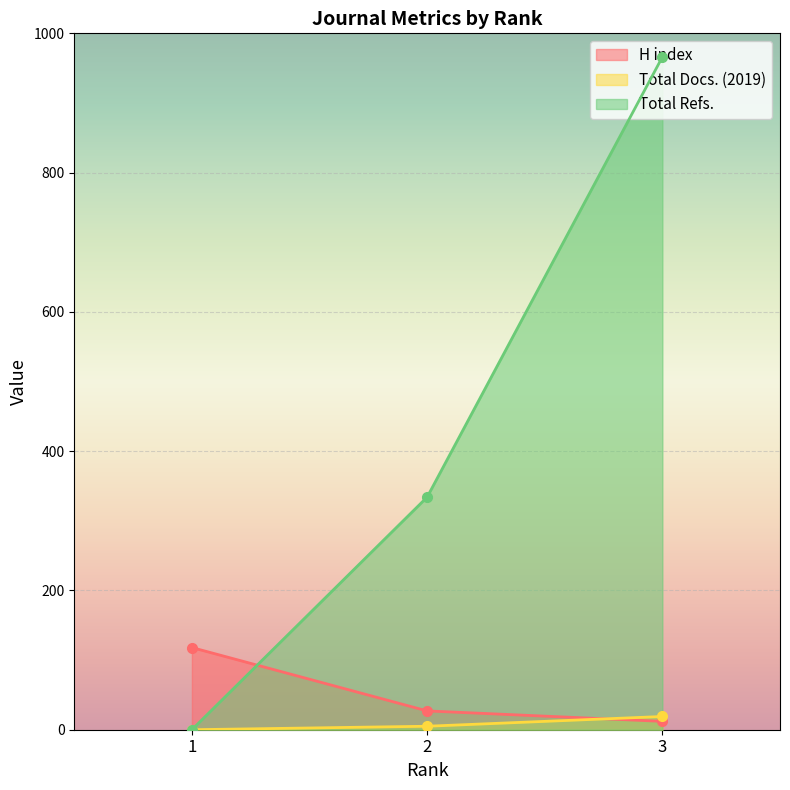

Count the Total Docs. (2019) values in the range 0 to 19.

3